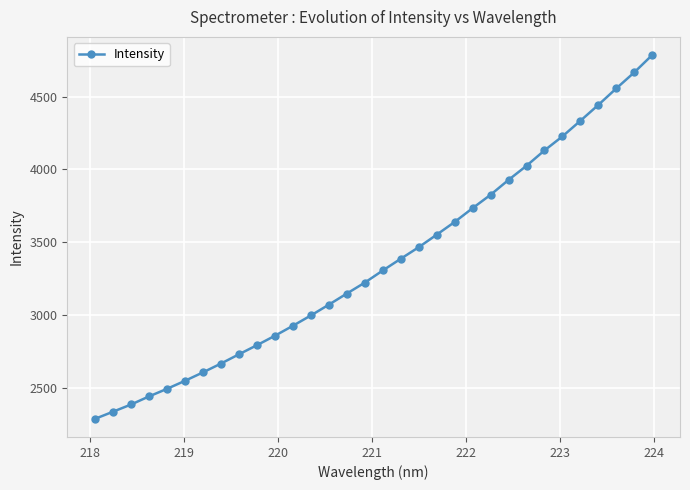

What is the difference between the second highest and second lowest values?

2330.6